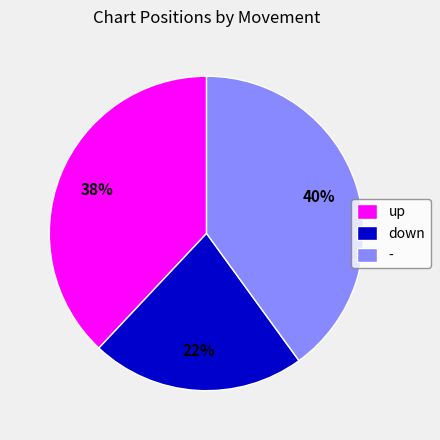

Does - represent more than half of the total?

No